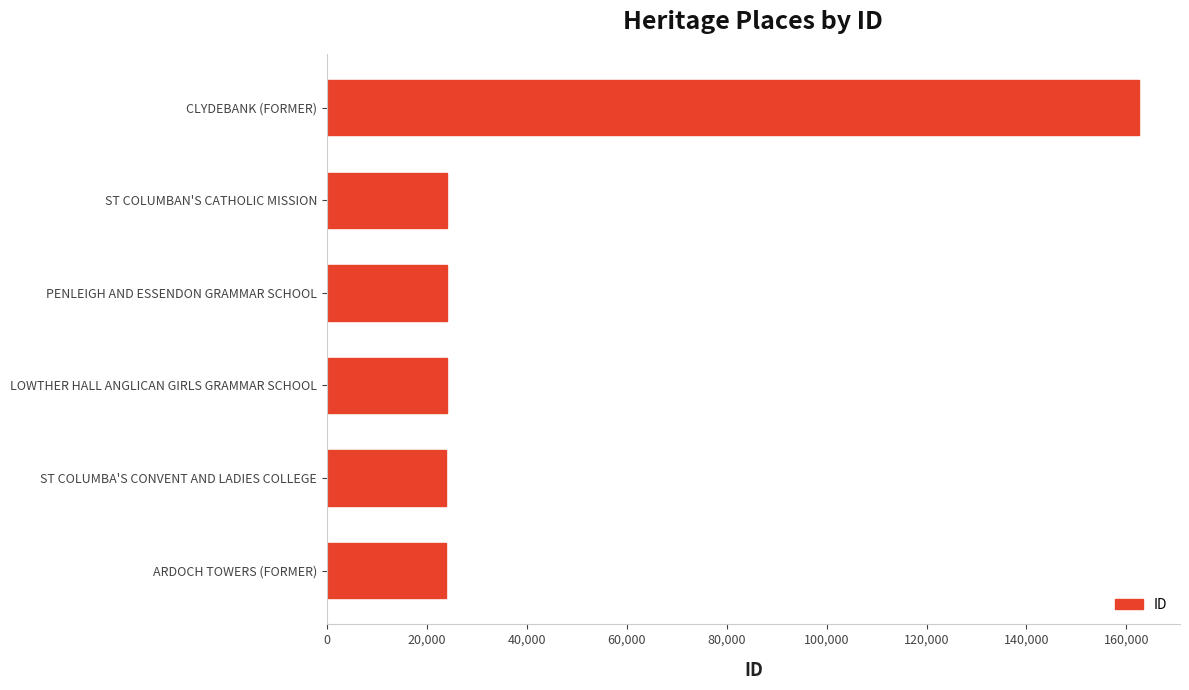

How many values are below 24079?

3